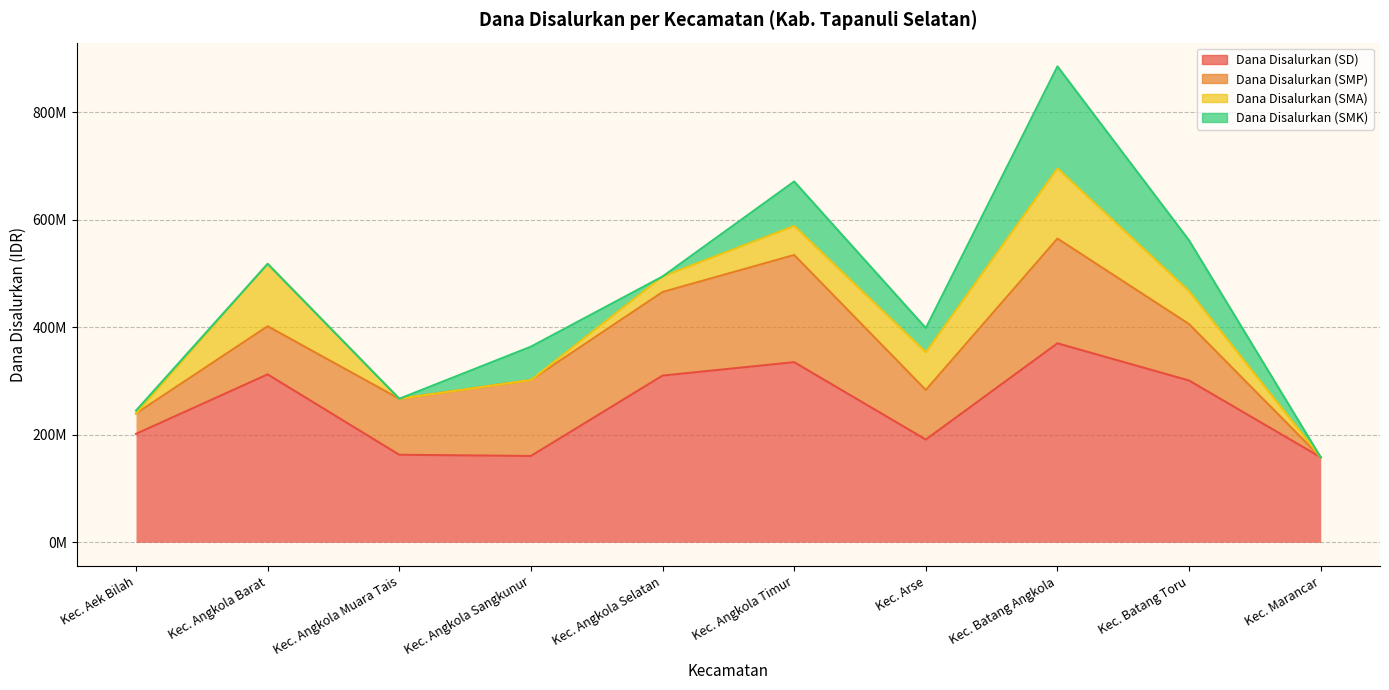

What is the average value of the Dana Disalurkan (SMA) series?

46080000